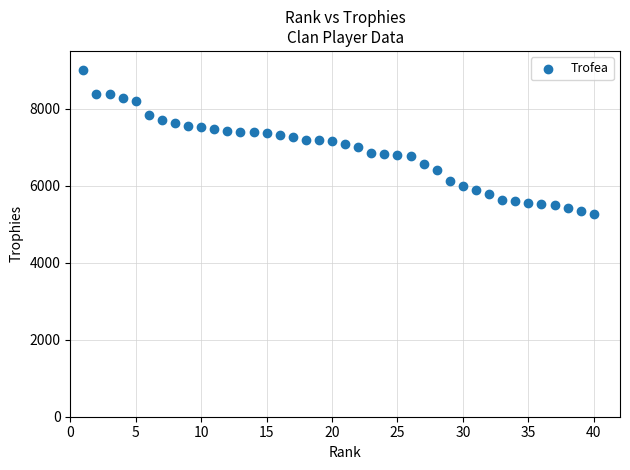

What is the range of Y values (max minus min)?

3743